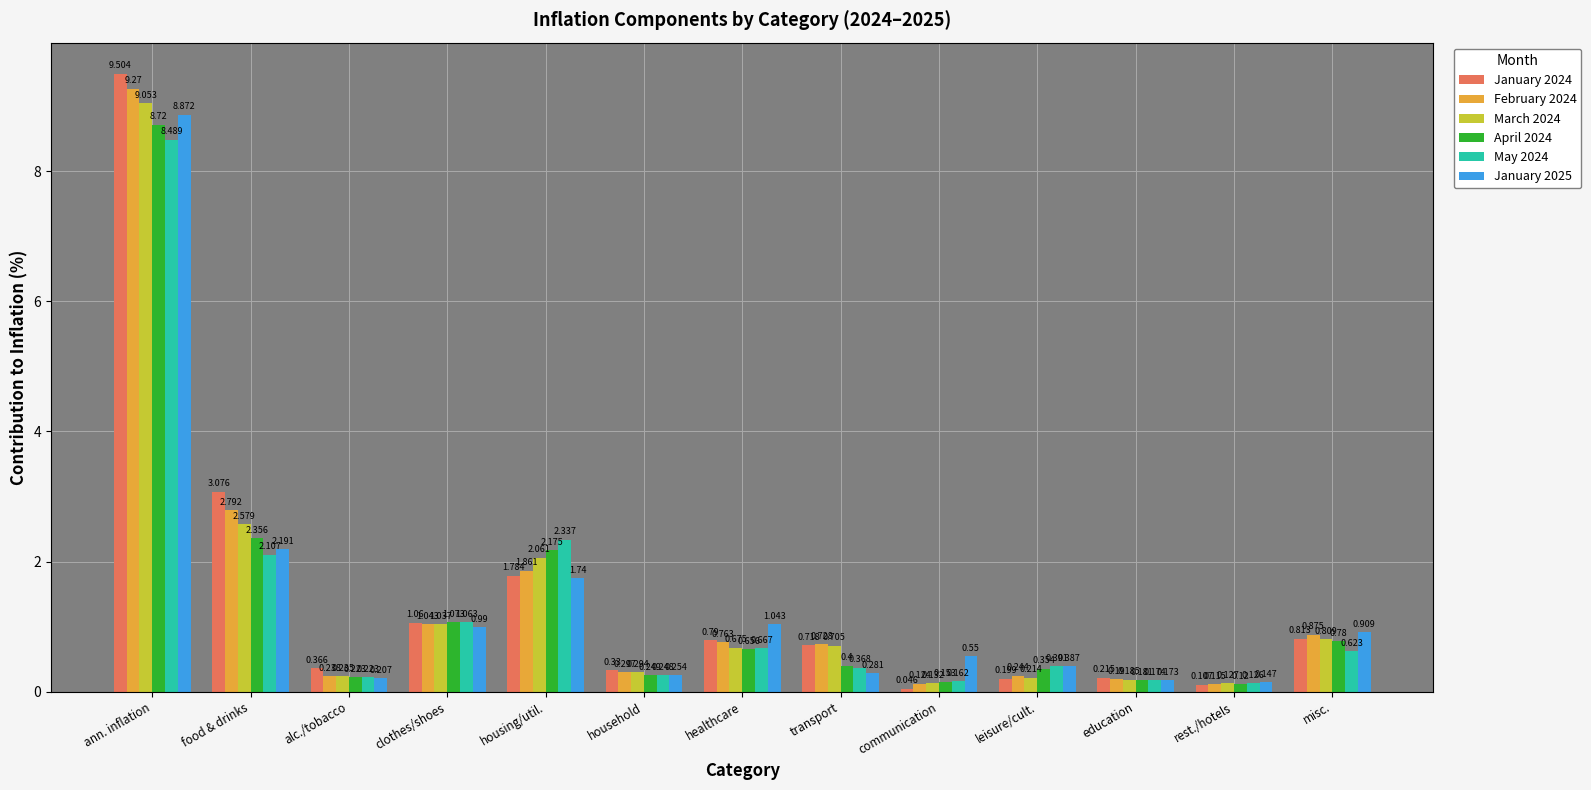

How many bars are there in total?

78